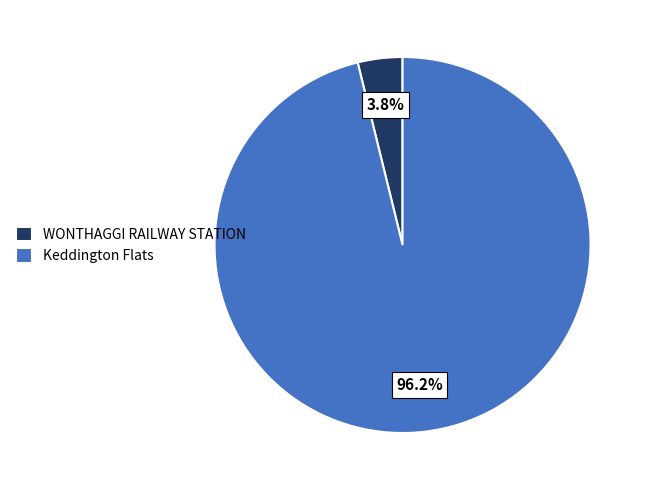

Rank the categories by value from lowest to highest.

WONTHAGGI RAILWAY STATION, Keddington Flats